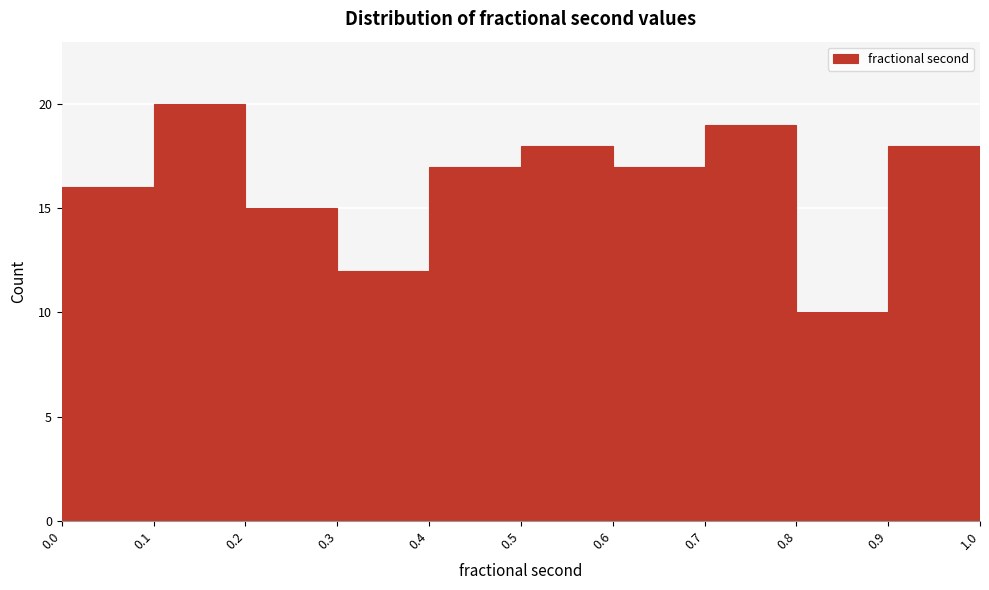

Which range on the x-axis has the tallest bar?

0.1 to 0.2